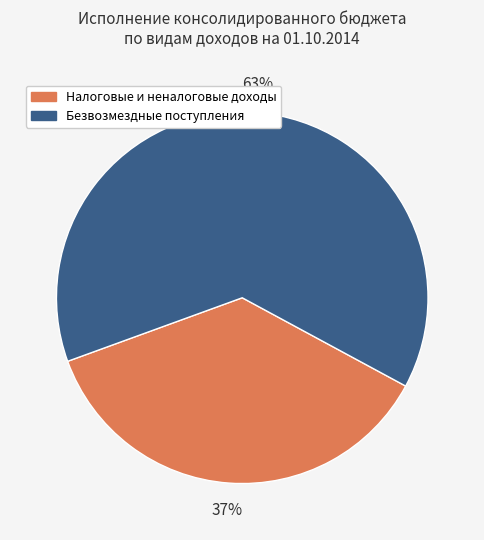

To the nearest percent, what is the combined percentage of Налоговые и неналоговые доходы and Безвозмездные поступления?

100%